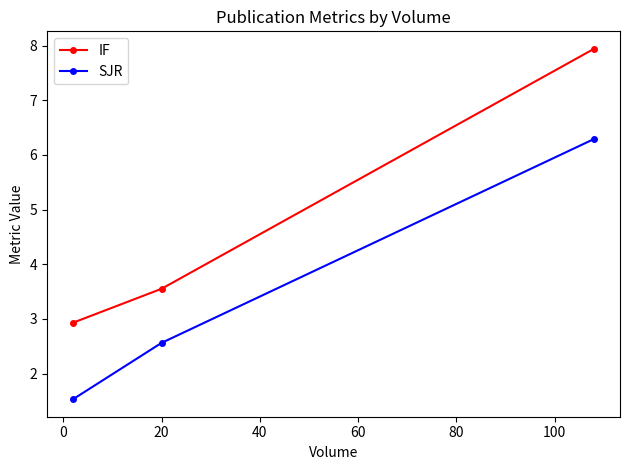

Is this an area chart (filled region under the line)?

No